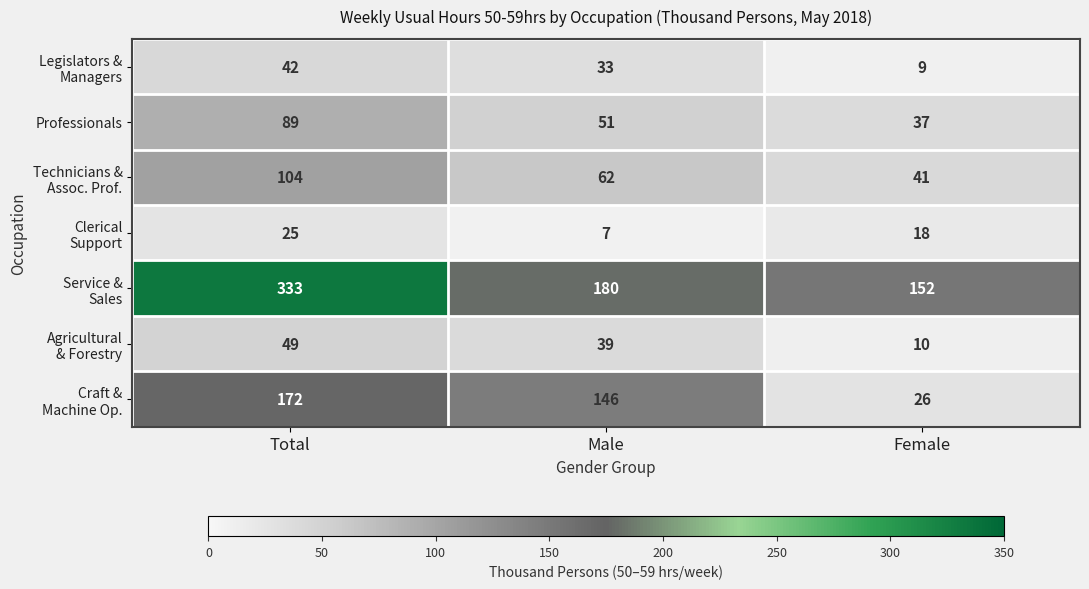

Count the number of data series in this chart.

7